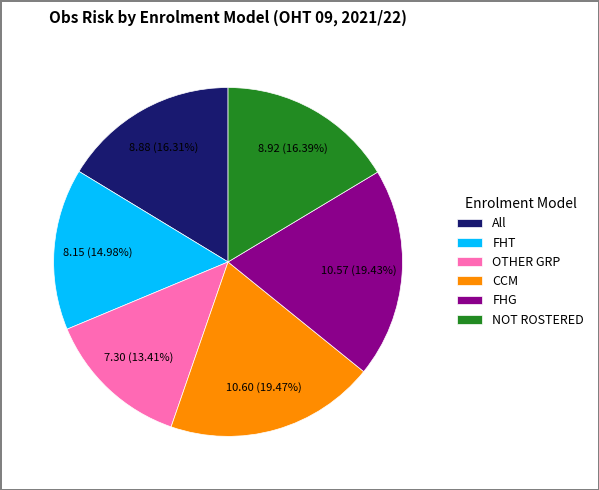

The All slice represents 40% of the pie. True or false?

False